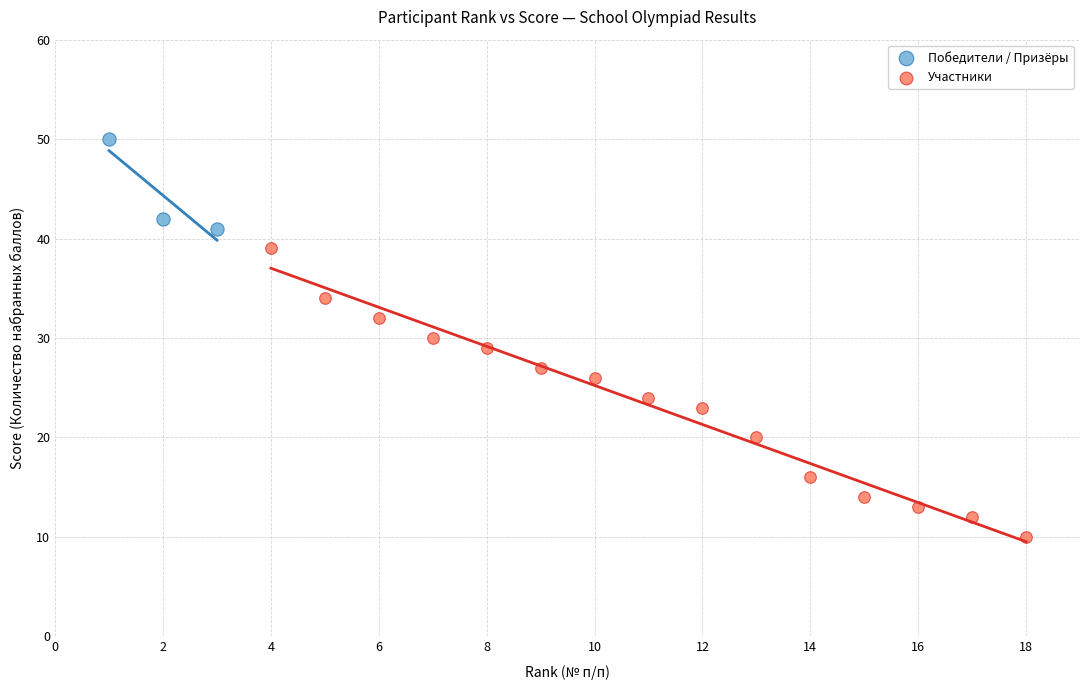

Which series reaches the minimum Y coordinate?

Участники